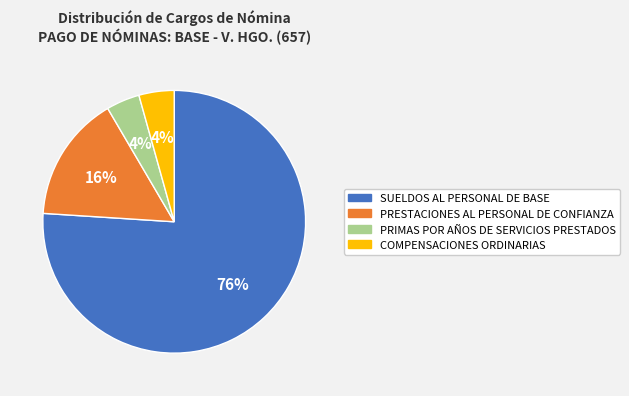

What is the largest slice in the pie chart?

SUELDOS AL PERSONAL DE BASE